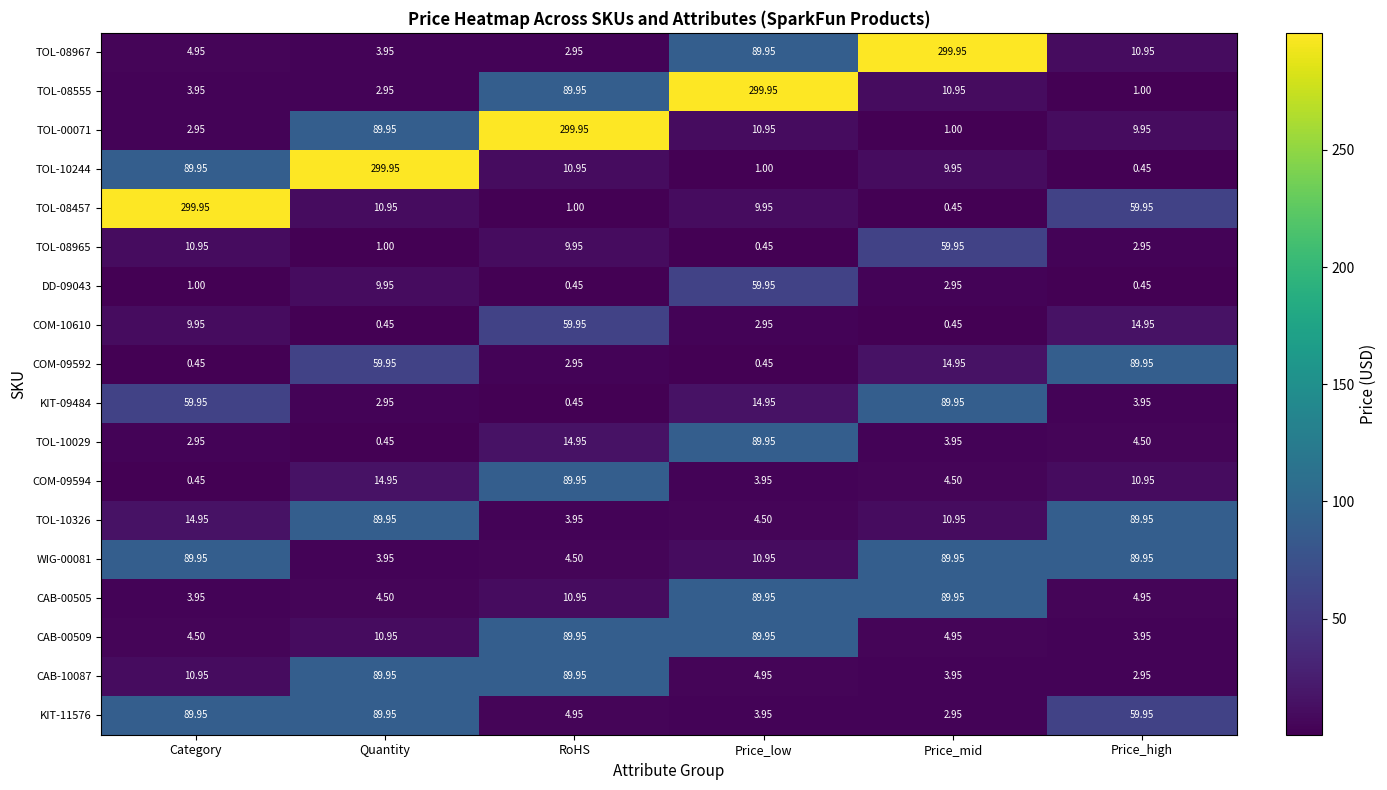

At which label does CAB-00505 reach its minimum?

Category